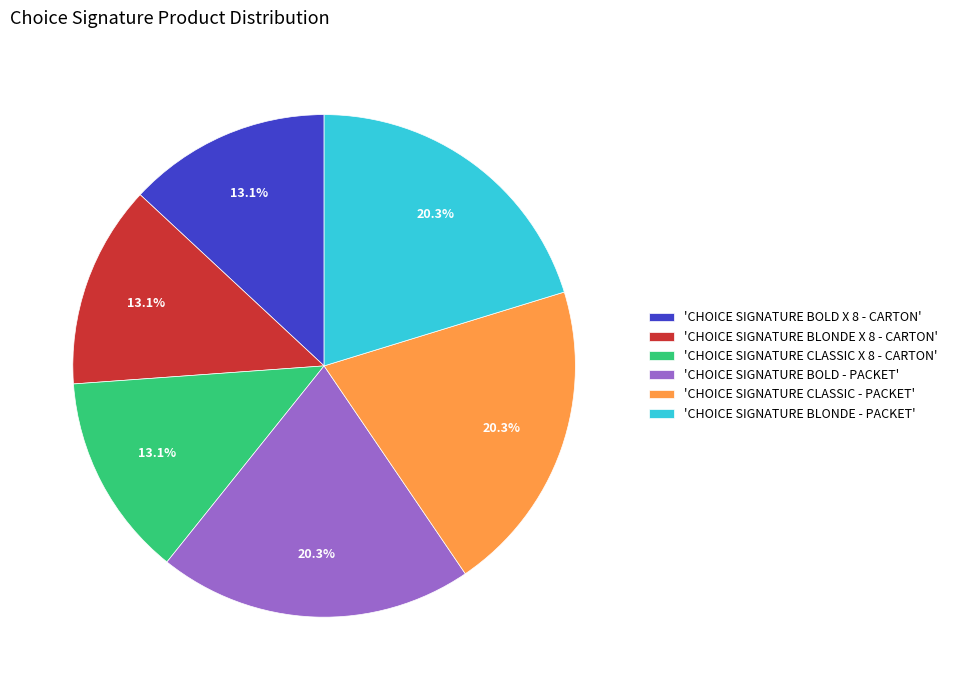

To the nearest percent, what is the average slice percentage?

17%